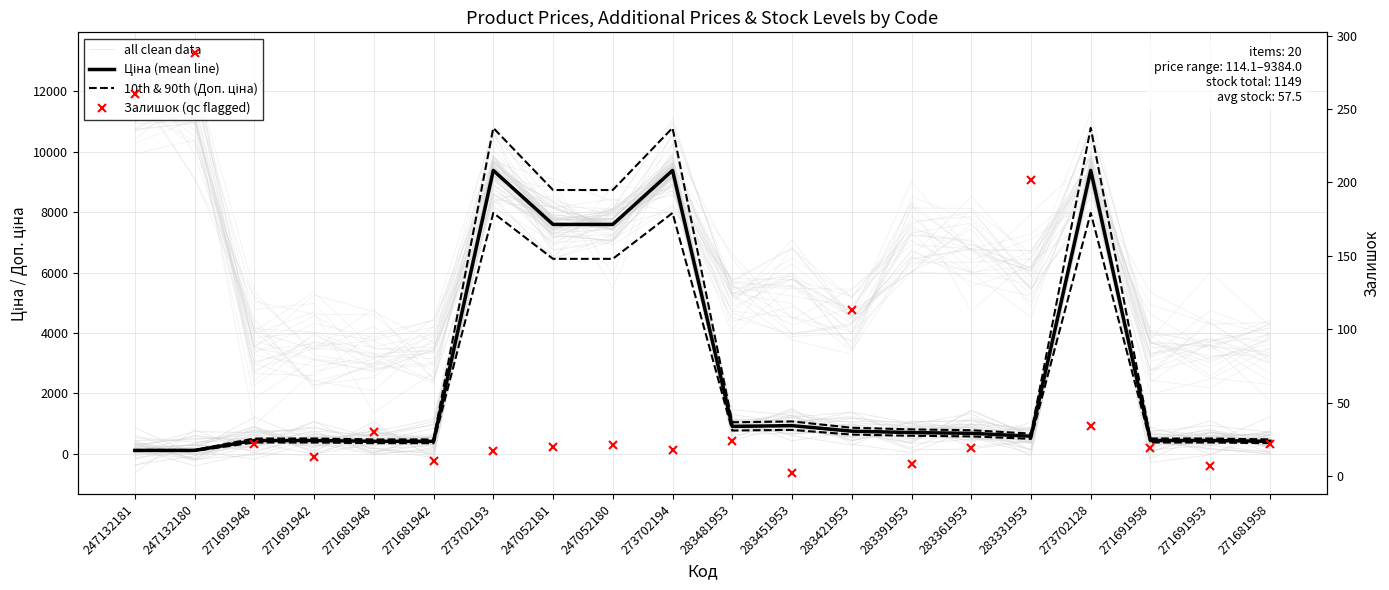

Which label corresponds to the largest value in the chart?

273702193